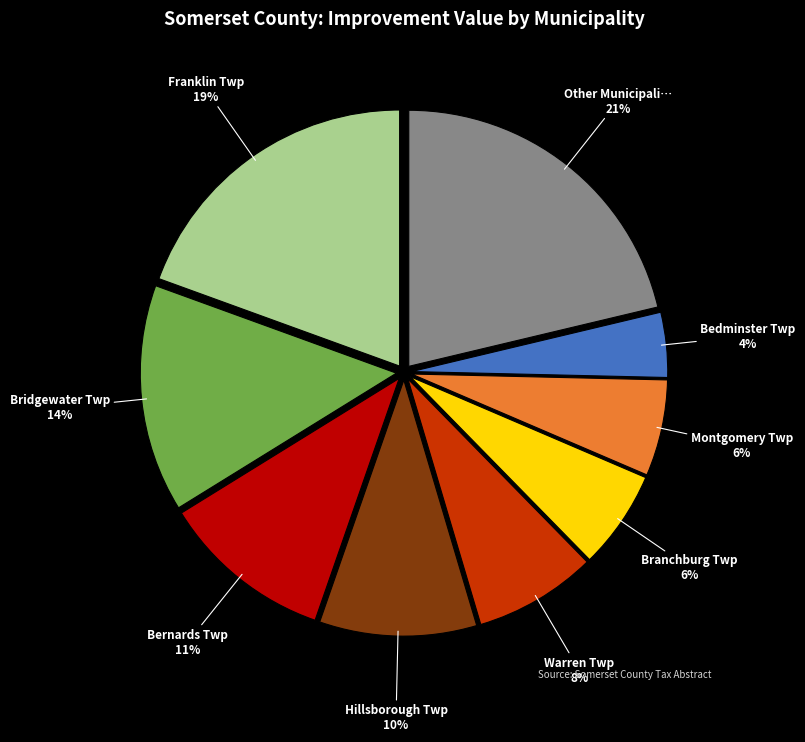

Does any single category account for the majority?

No